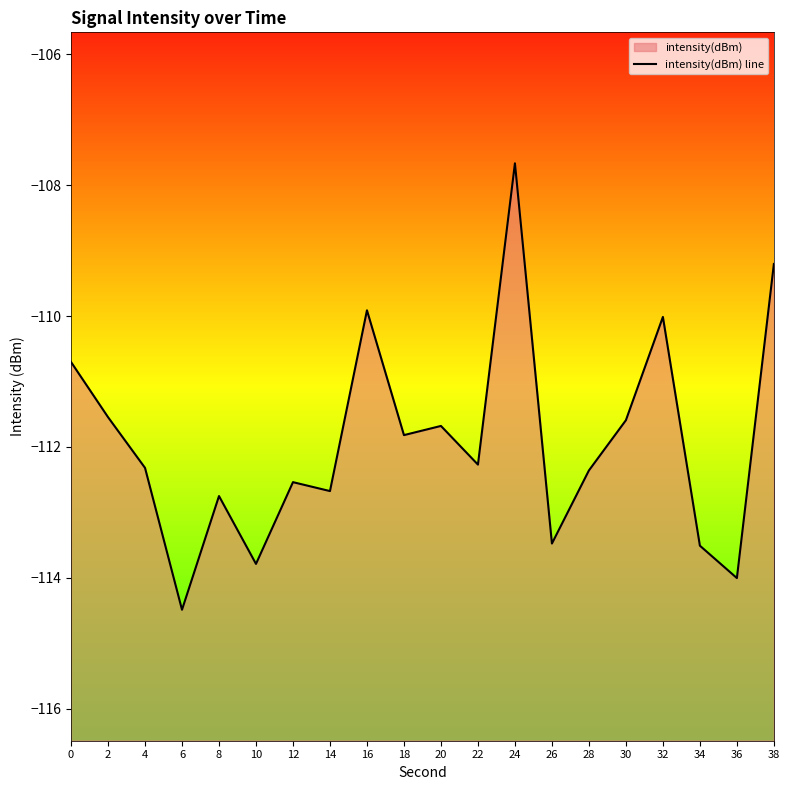

At which category does the data reach its first local valley?

6